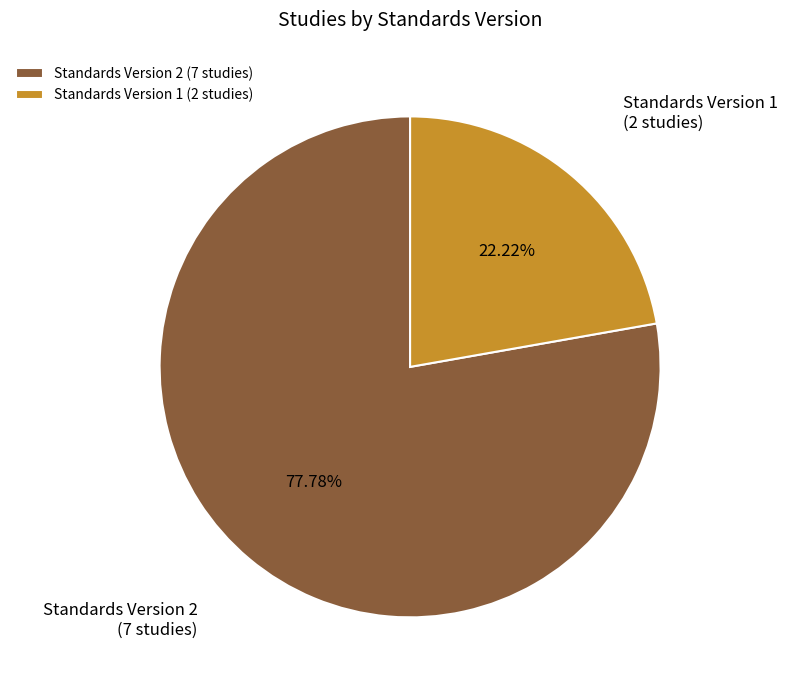

Between Standards Version 2 (7 studies) and Standards Version 1 (2 studies), which is larger?

Standards Version 2 (7 studies)